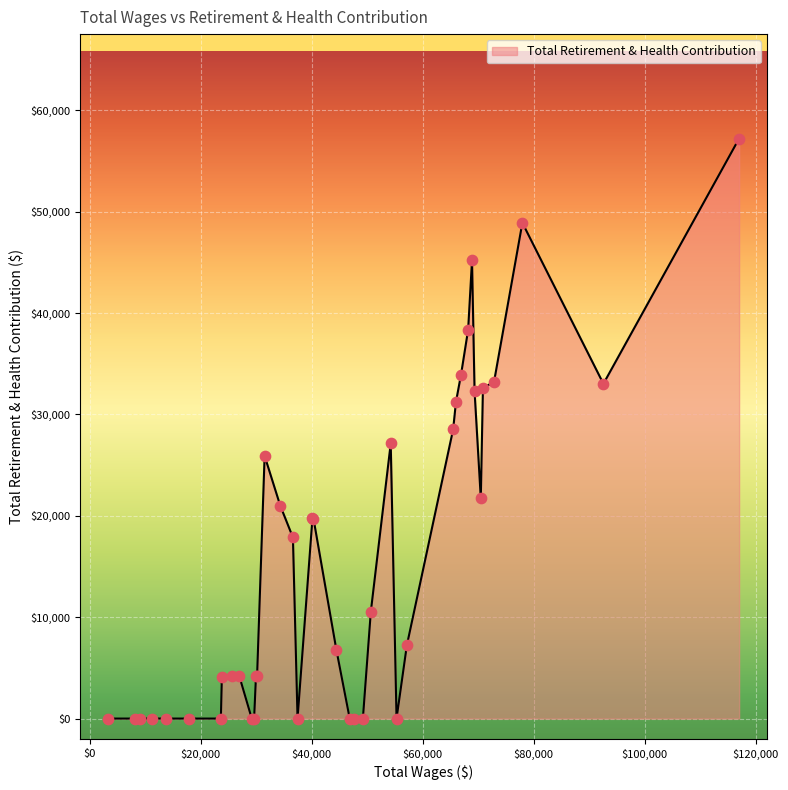

What is the greatest value displayed?

57210